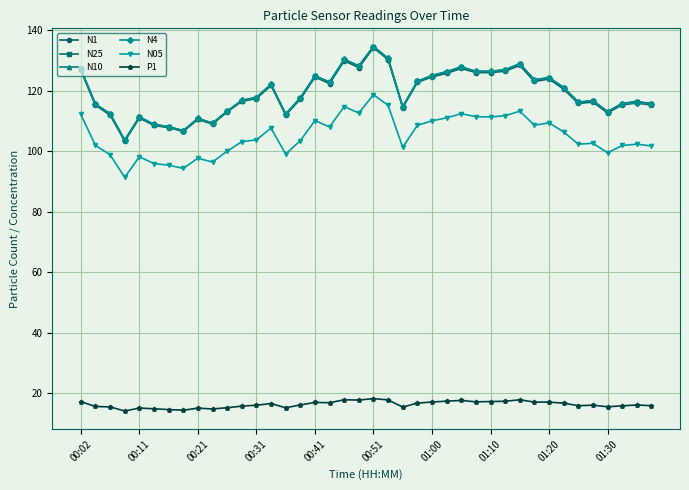

Which series has the largest range (max minus min)?

N10